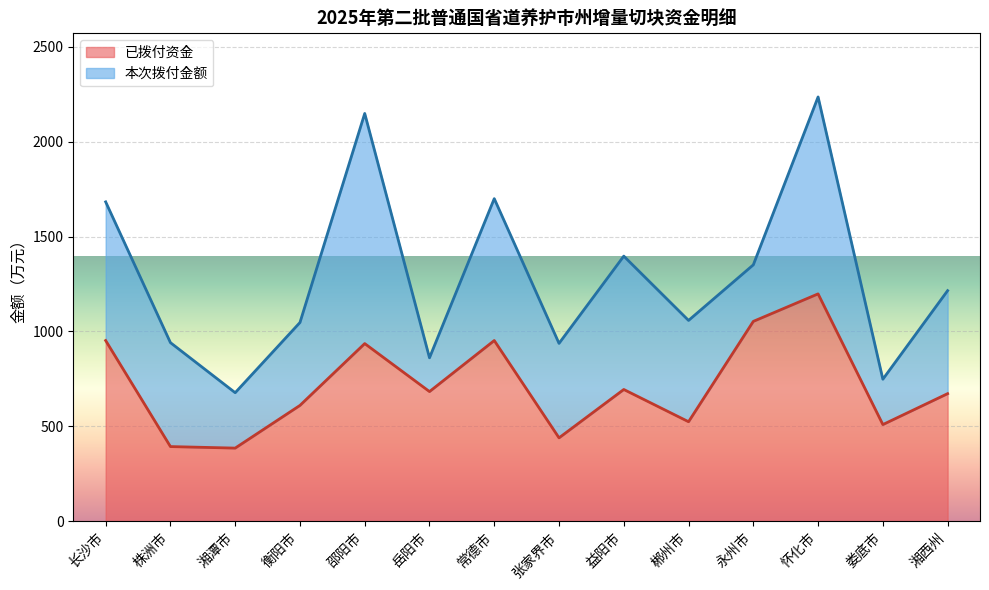

What position from the left is 长沙市?

1